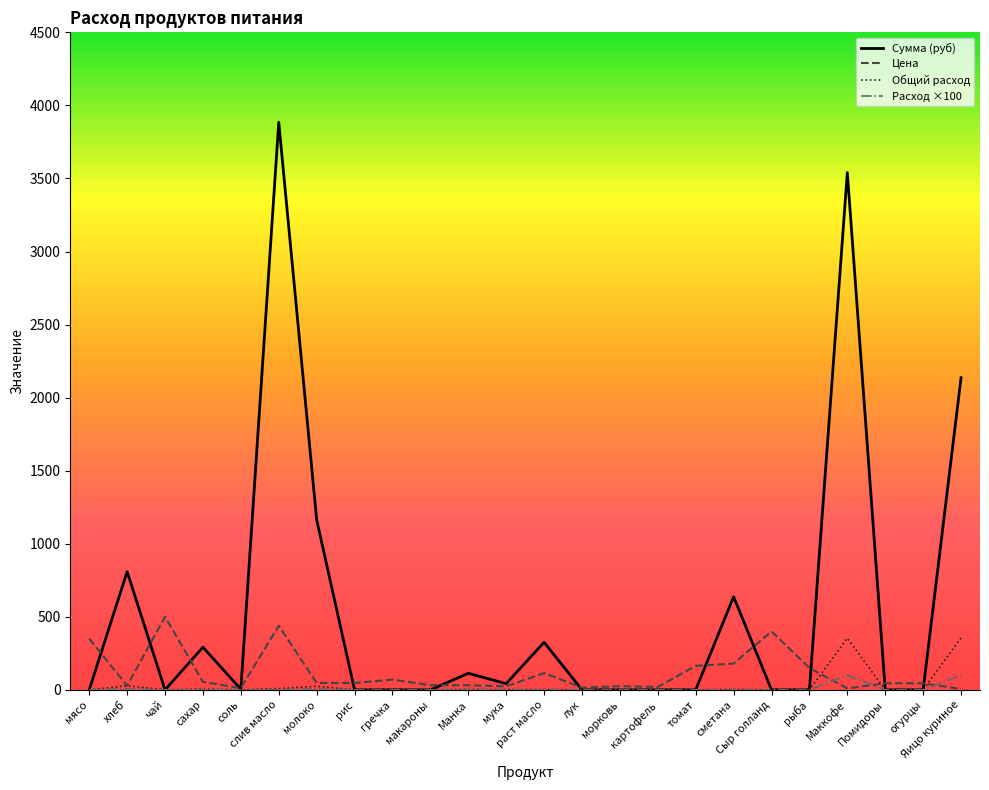

What position from the left is сметана?

18